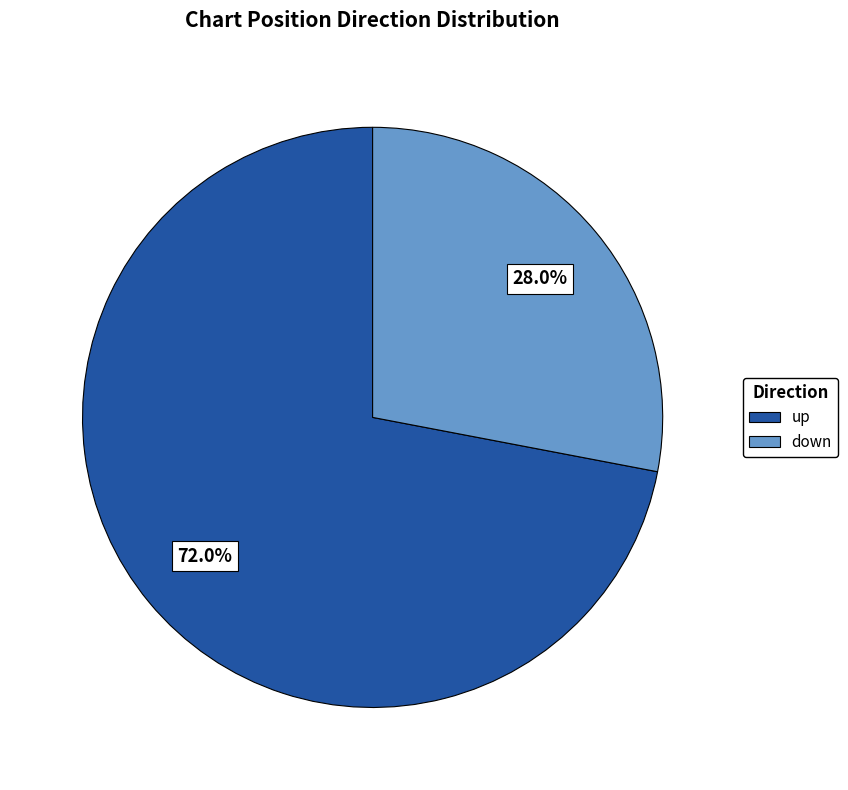

To the nearest percent, what is the combined percentage of down and up?

100%